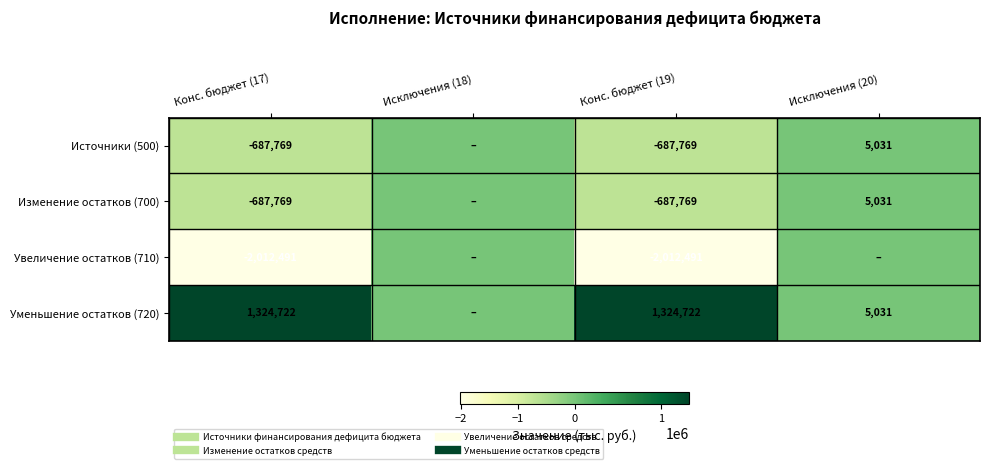

At which category is the sum across all series the highest?

Исключения (20)